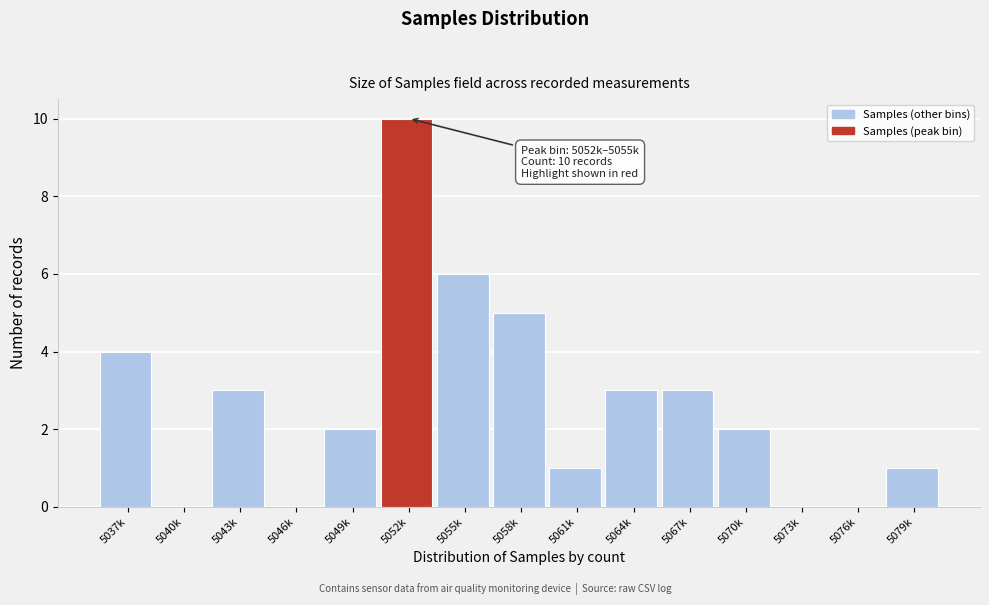

Reading right to left, what are all the values shown in this chart?

5079k=1	5076k=0	5073k=0	5070k=2	5067k=3	5064k=3	5061k=1	5058k=5	5055k=6	5052k=10	5049k=2	5046k=0	5043k=3	5040k=0	5037k=4